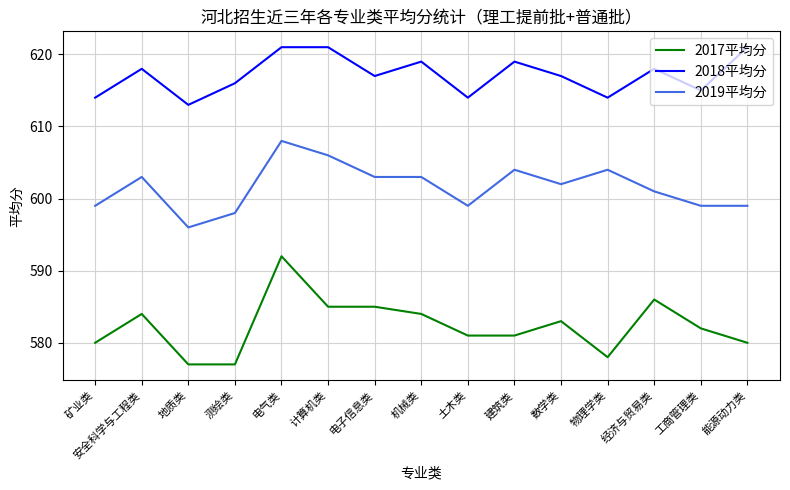

True or false: 2017平均分 and 2019平均分 intersect in this chart.

False